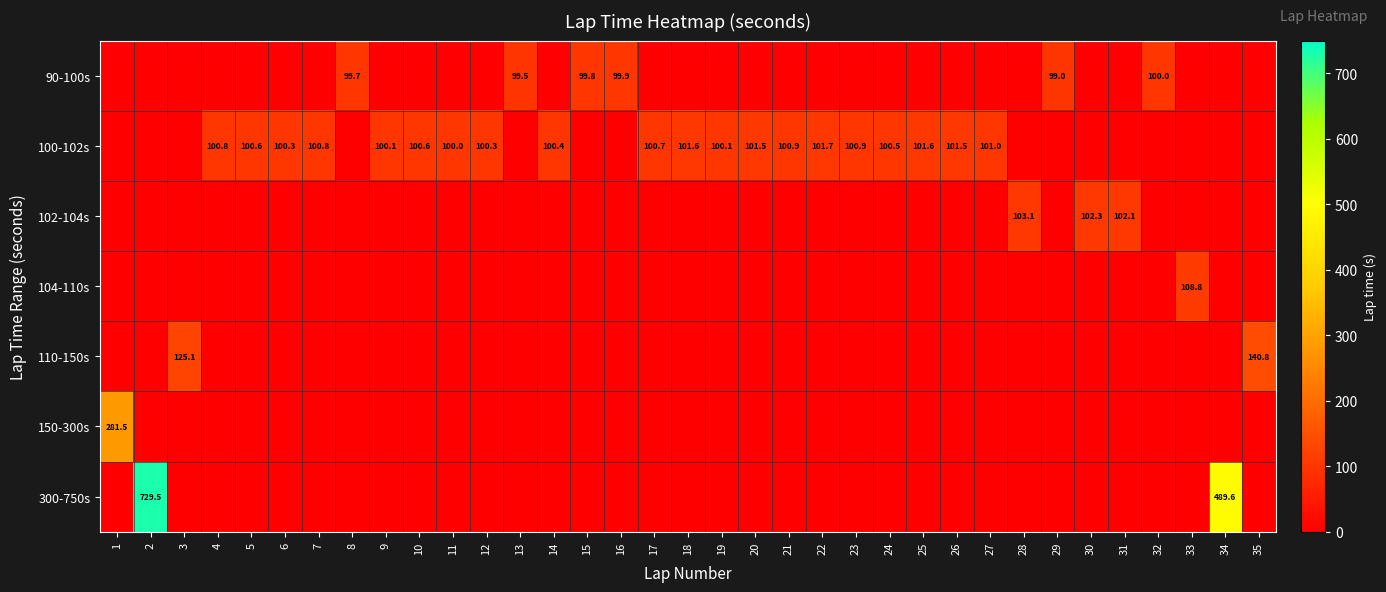

The value of 100-102s at 12 is 180.4. True or false?

False